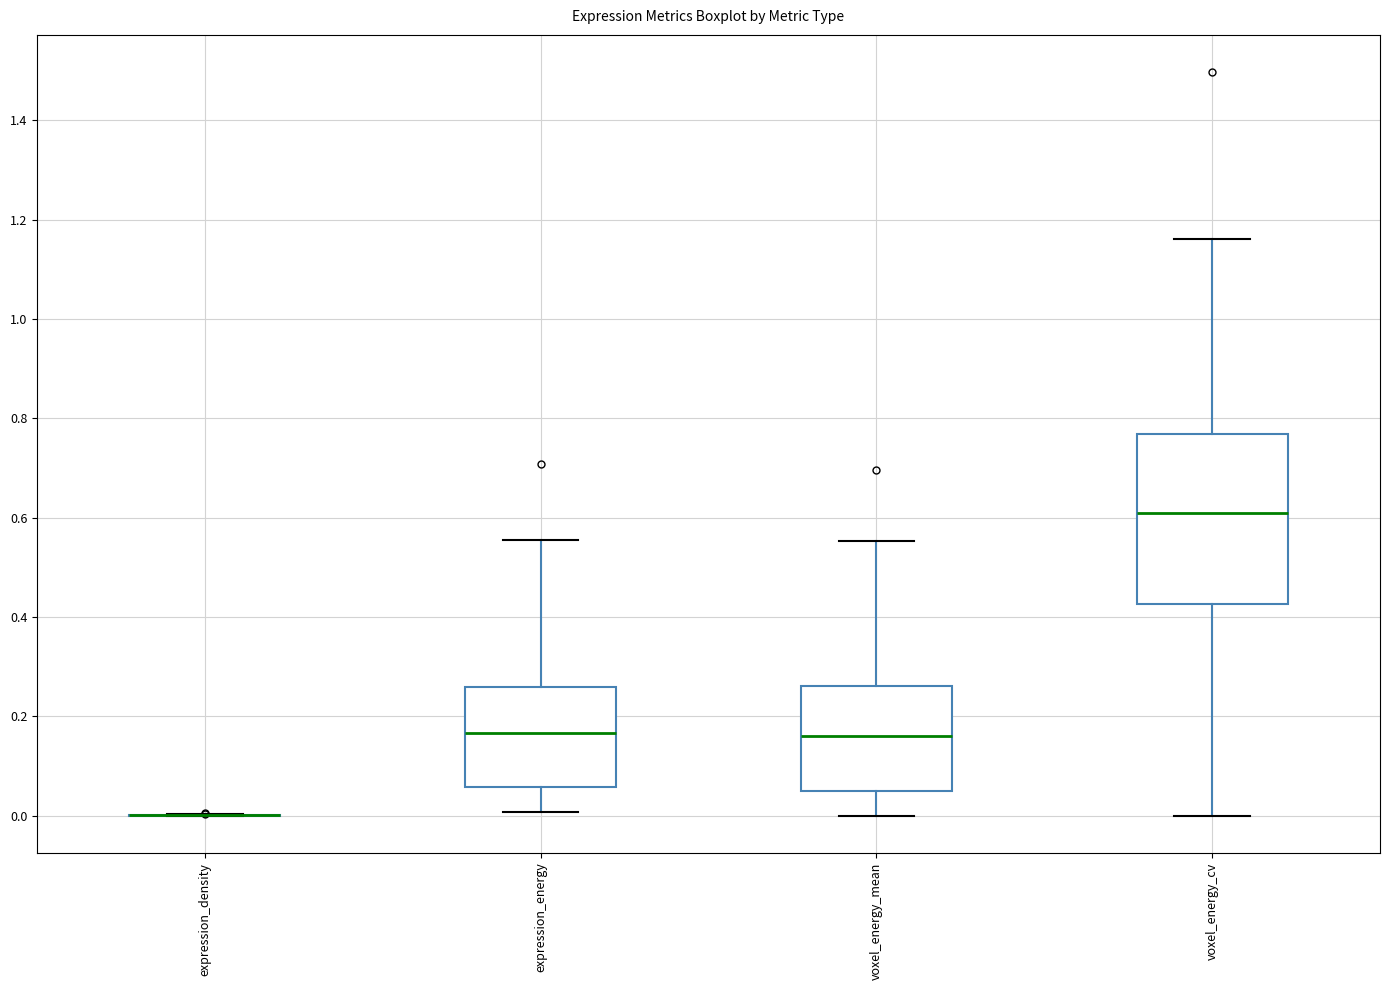

Reading left to right, read every box against the y-axis: the position of its median line, the range the box covers, and the ends of its whiskers. The values are not printed on the chart, so give them approximately, as read against the axis.

expression_density: box collapsed to a line at 0.00, whiskers 0.00 to 0.00
expression_energy: median 0.16, box 0.06 to 0.26, whiskers 0.00 to 0.56
voxel_energy_mean: median 0.16, box 0.04 to 0.26, whiskers 0.00 to 0.56
voxel_energy_cv: median 0.60, box 0.42 to 0.76, whiskers 0.00 to 1.16